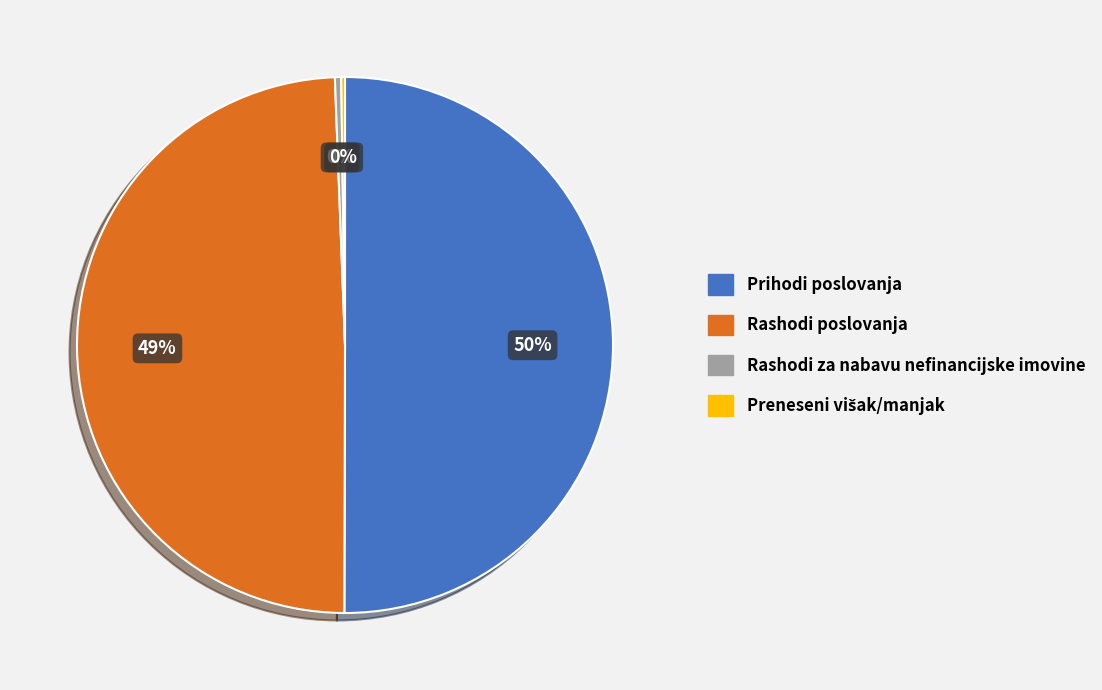

Approximately how many times larger is the value at Prihodi poslovanja compared to Rashodi za nabavu nefinancijske imovine?

131.8